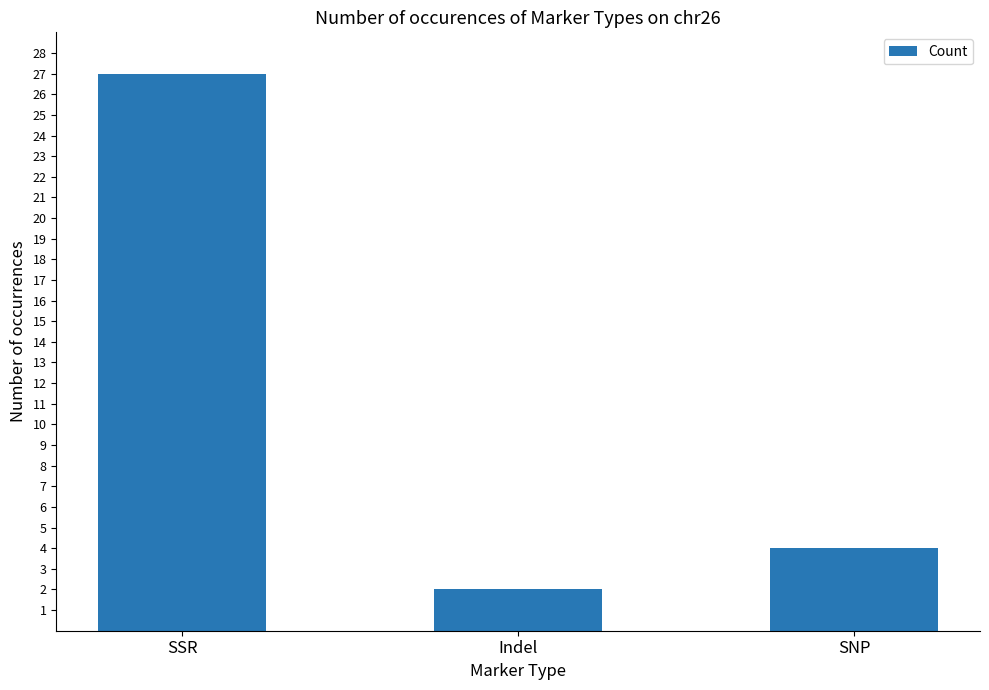

How many categories are shown in the chart?

3